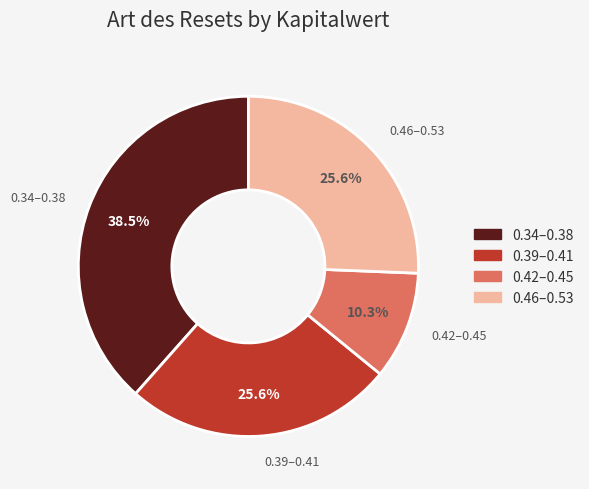

Does 0.46–0.53 represent more than half of the total?

No